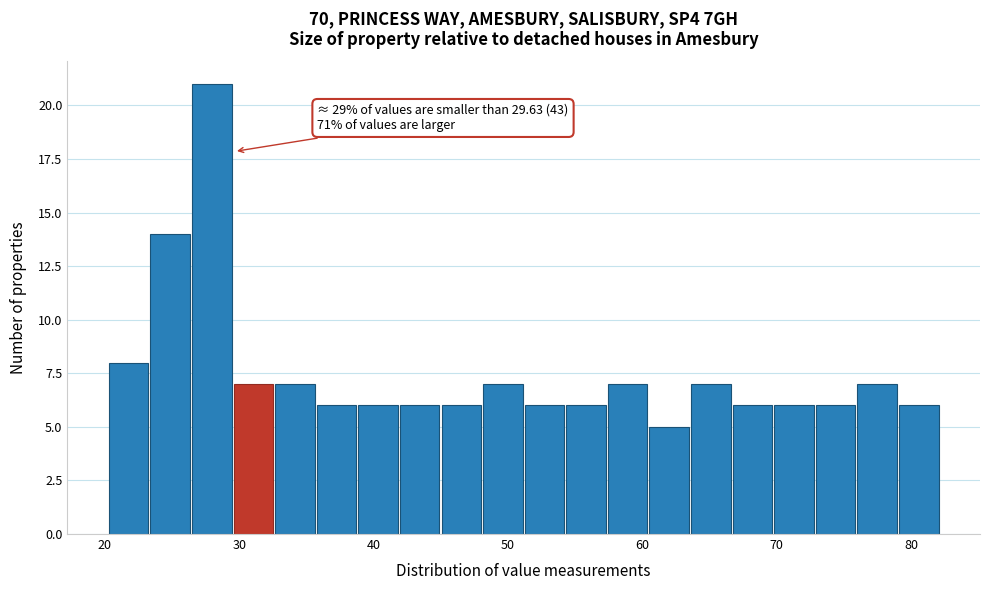

Read against the x-axis, roughly where is the centre of the tallest bar?

28